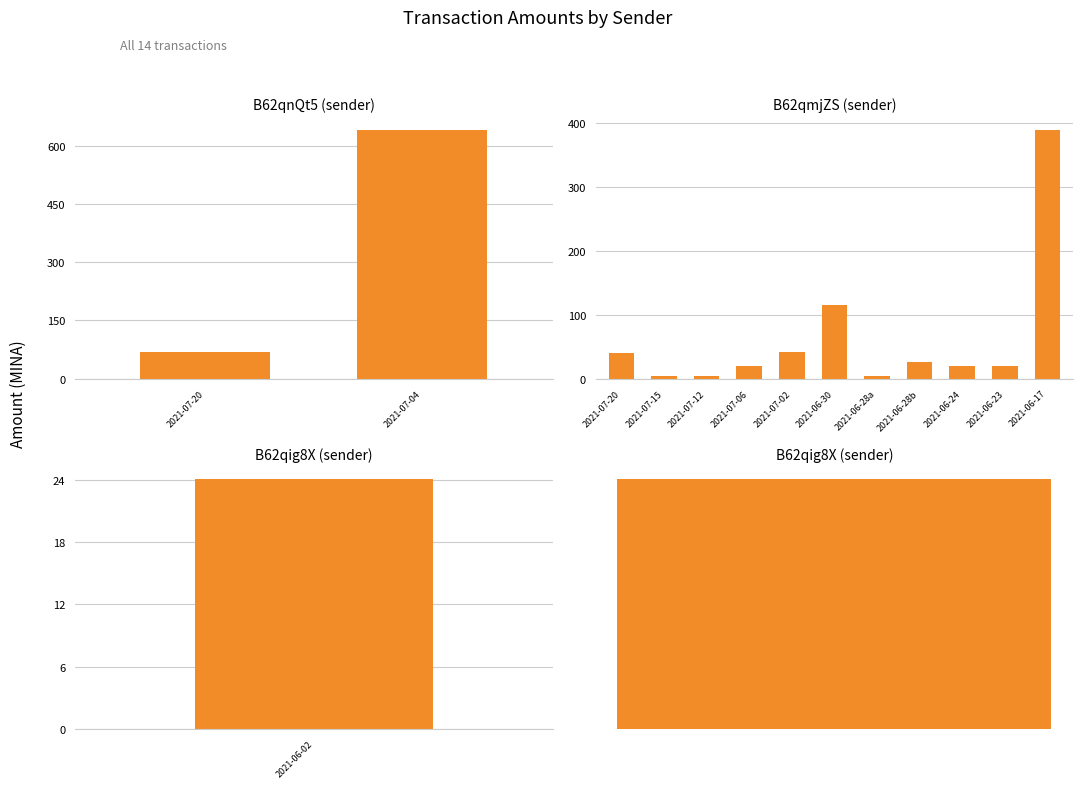

What is the sum of all values?

1423.1